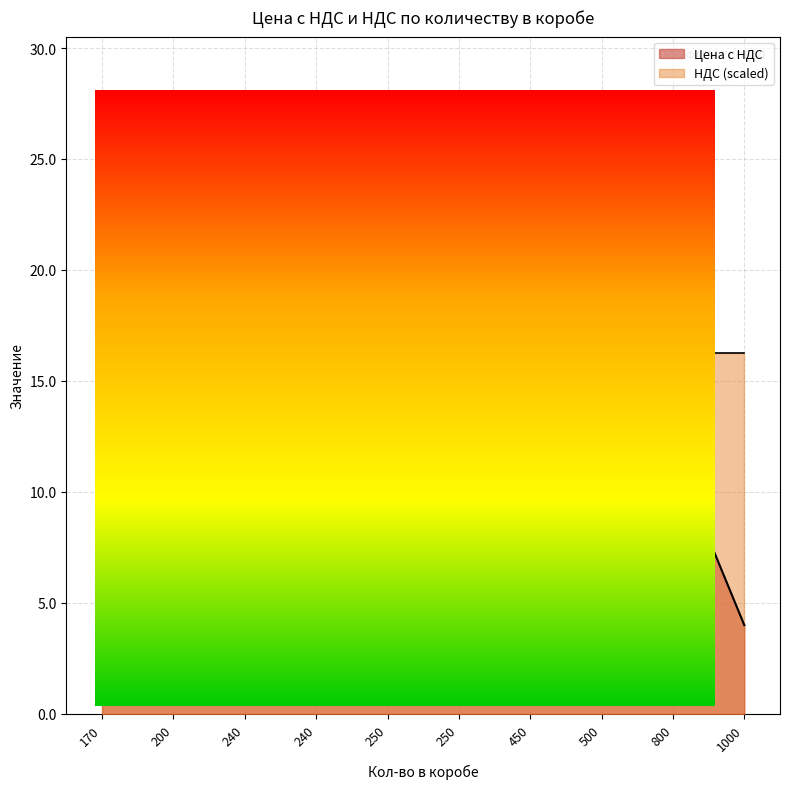

True or false: НДС and Цена с НДС intersect in this chart.

False